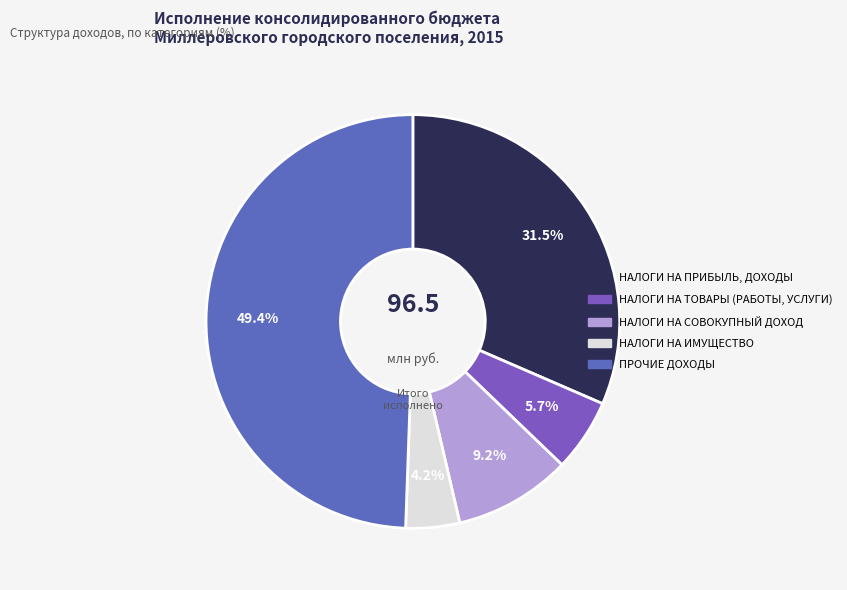

Combined, what portion of the pie is НАЛОГИ НА СОВОКУПНЫЙ ДОХОД and ПРОЧИЕ ДОХОДЫ?

58.6%